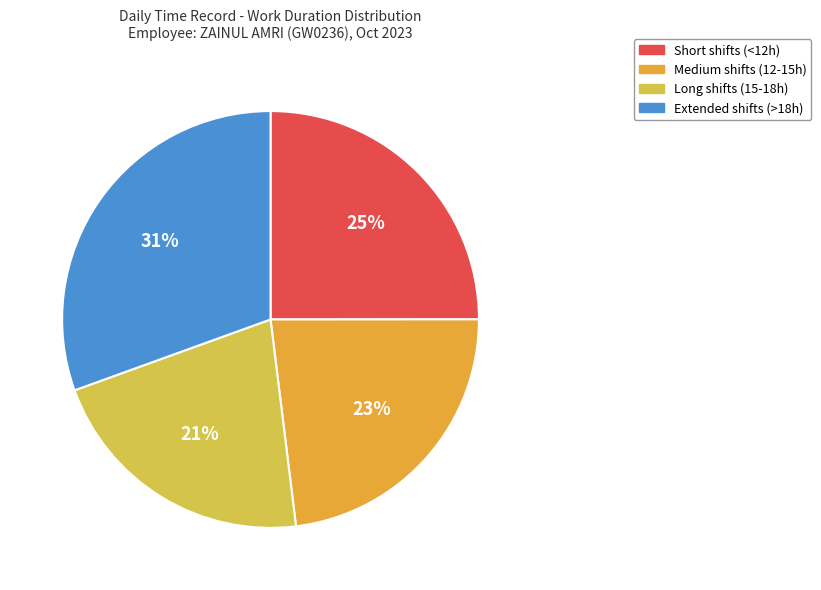

How many slices are in this pie chart?

4